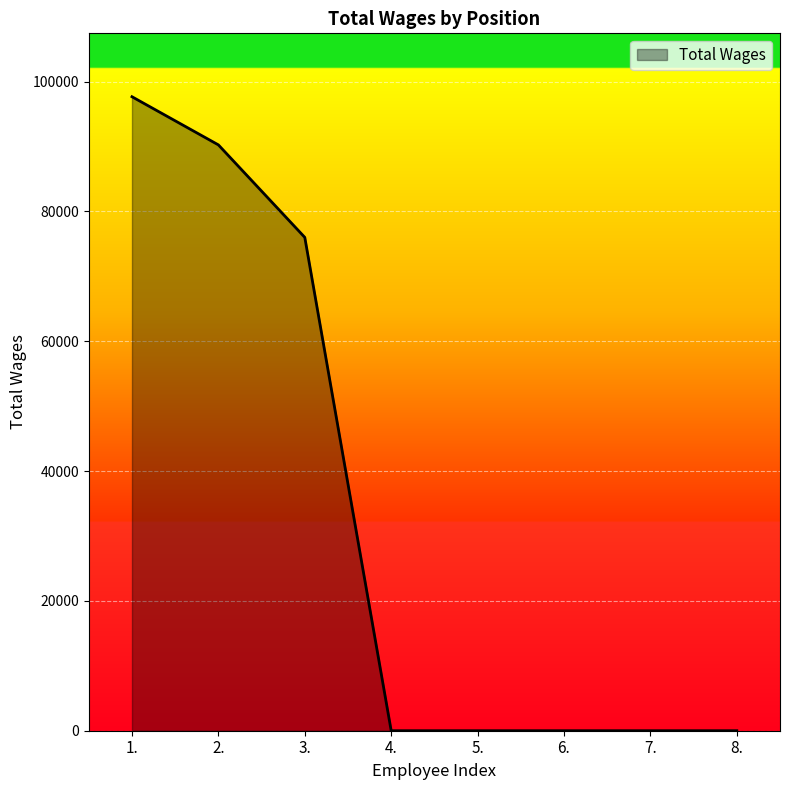

What is the greatest value displayed?

97667